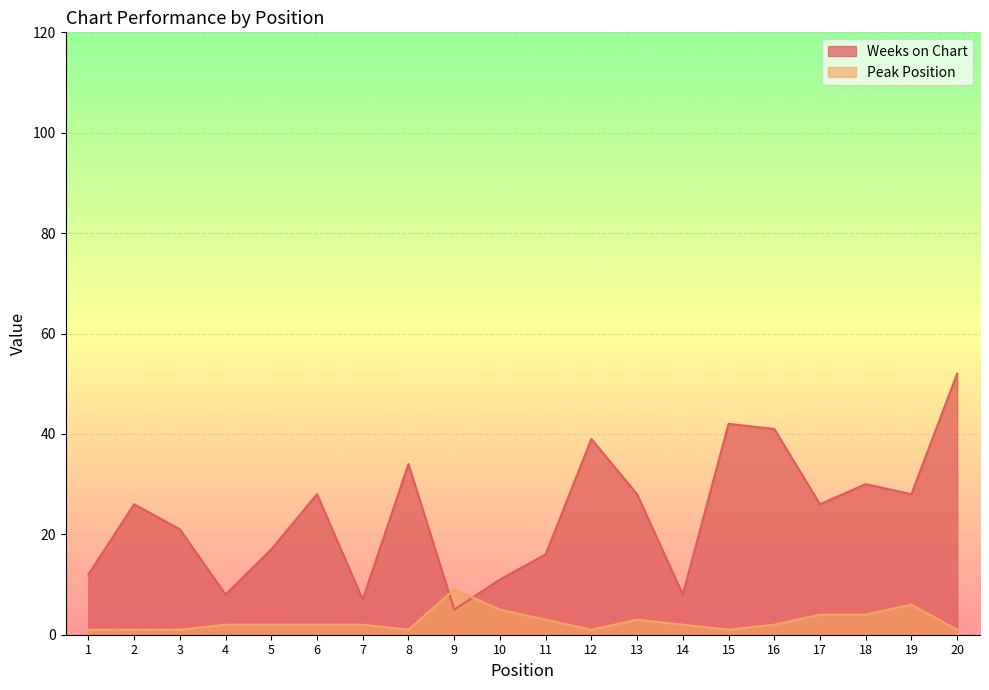

What are all the series names shown in the legend?

Weeks on Chart, Peak Position